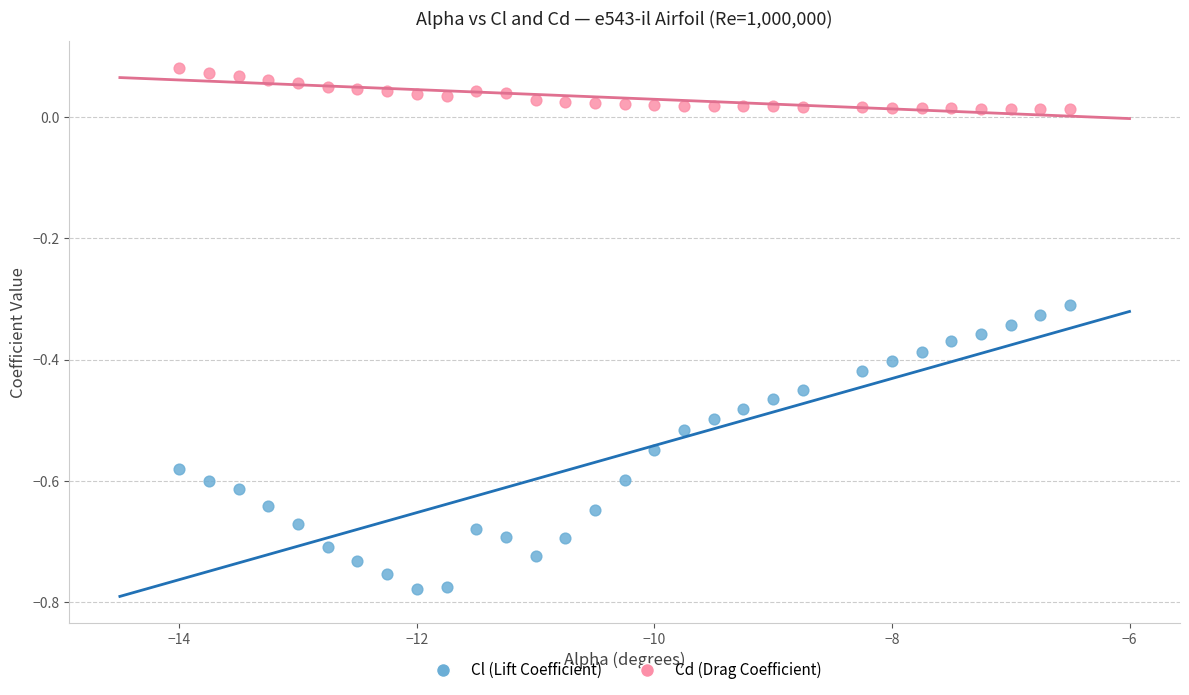

Across all data points, what is the range of X values (max minus min)?

7.5